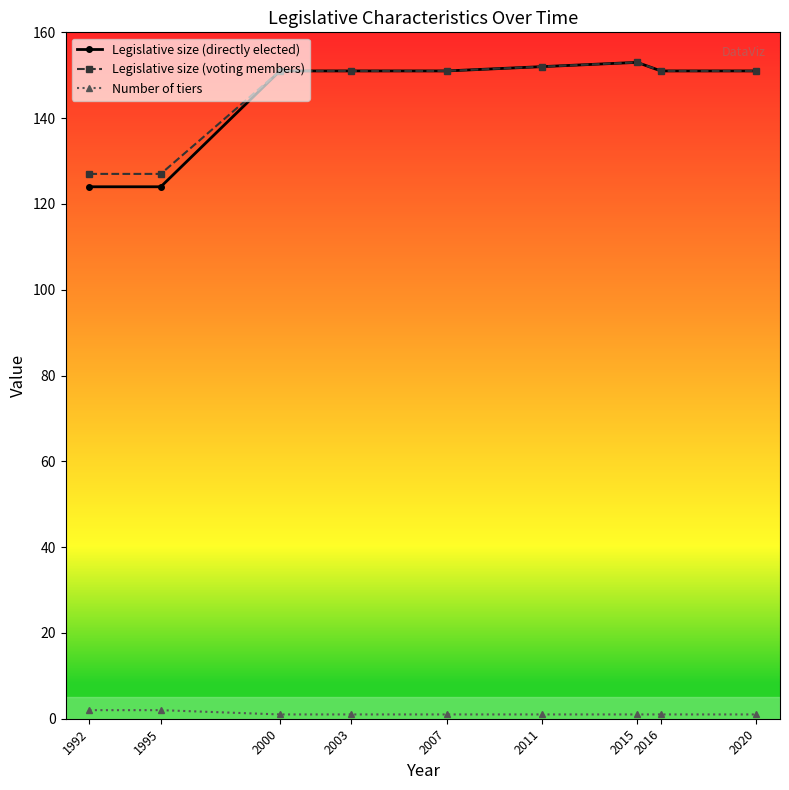

Which series has the widest spread of values?

Legislative size (directly elected)